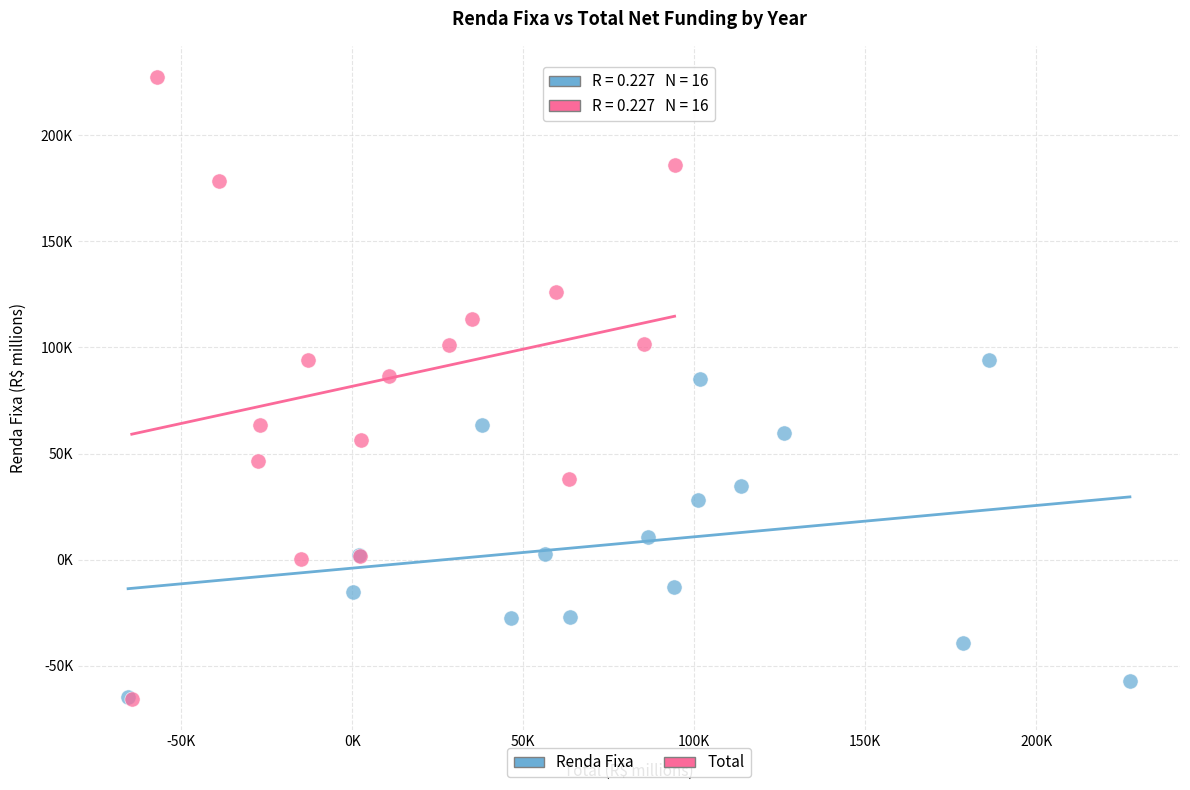

What are all the series names shown in the legend?

Renda Fixa, Total